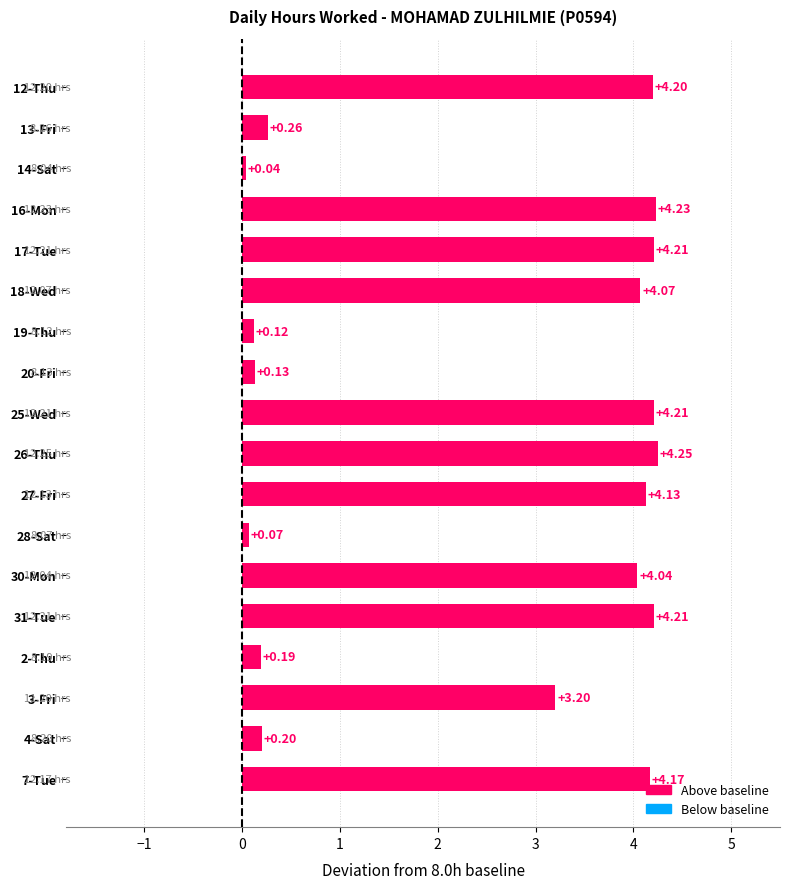

What is the sum of the values at 28-Sat and 17-Tue?

4.3